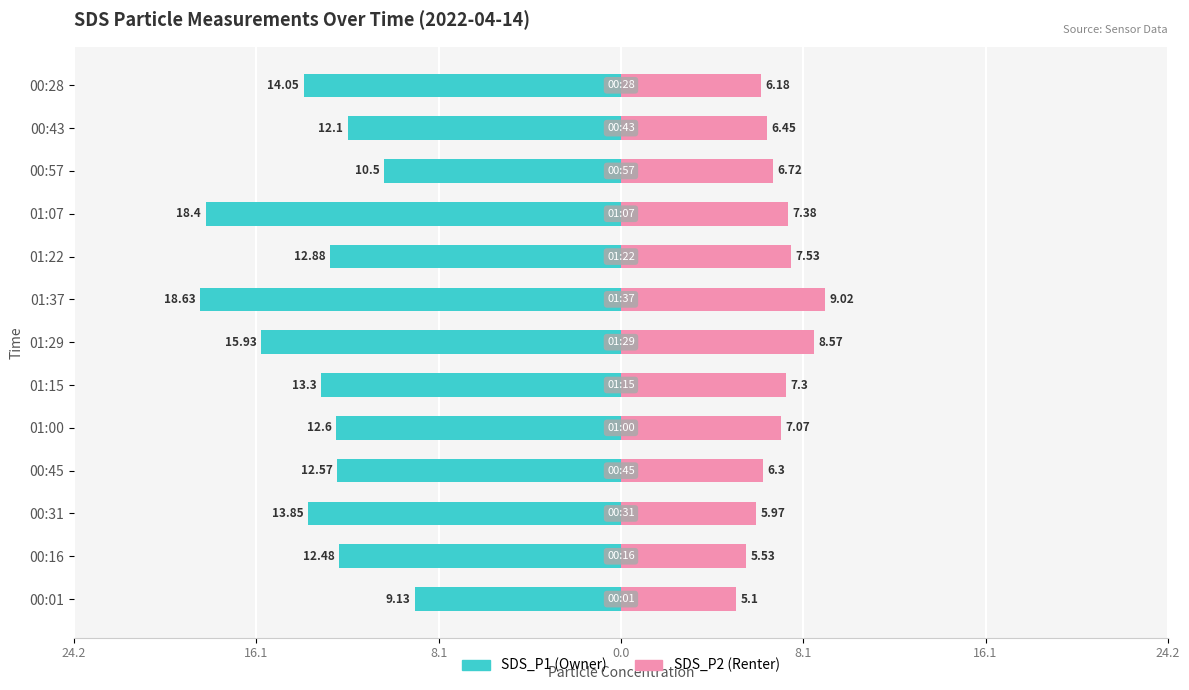

How many data points in SDS_P1 are less than -12?

11